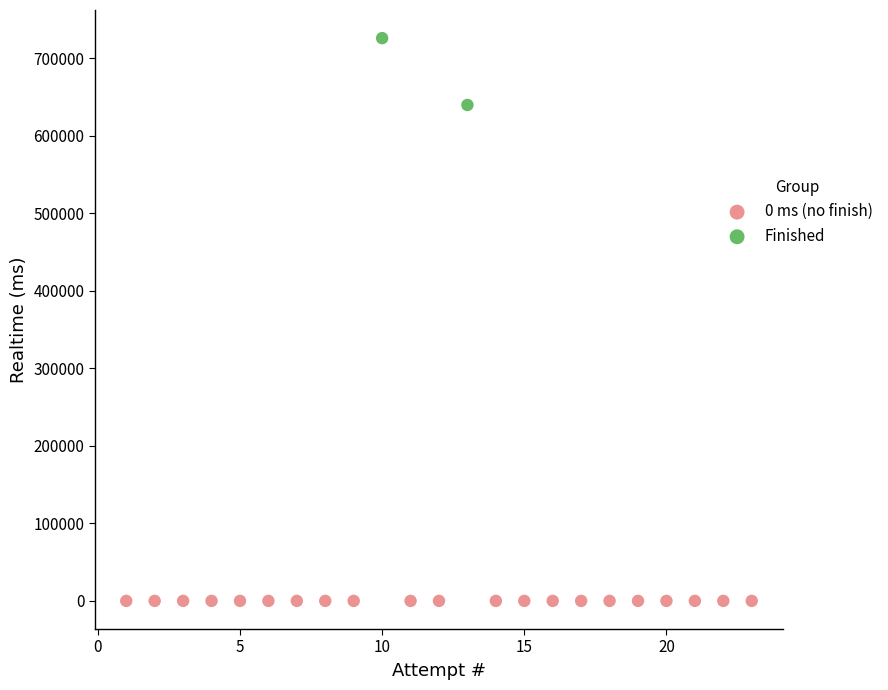

What are all the series names shown in the legend?

0 ms (no finish), Finished